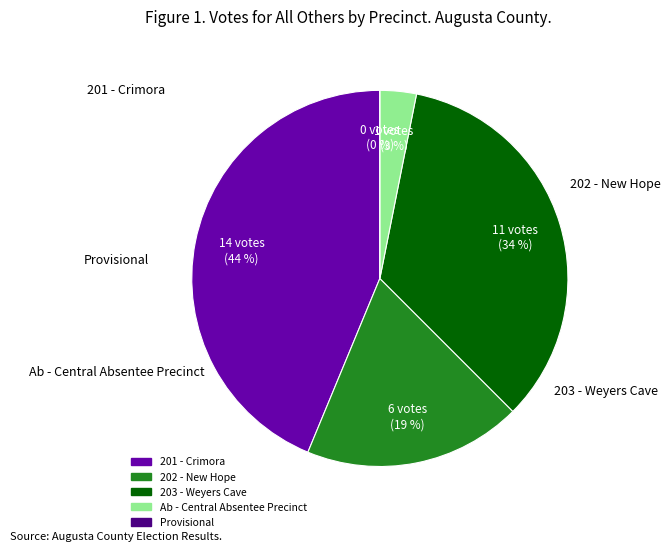

What is the largest slice in the pie chart?

201 - Crimora